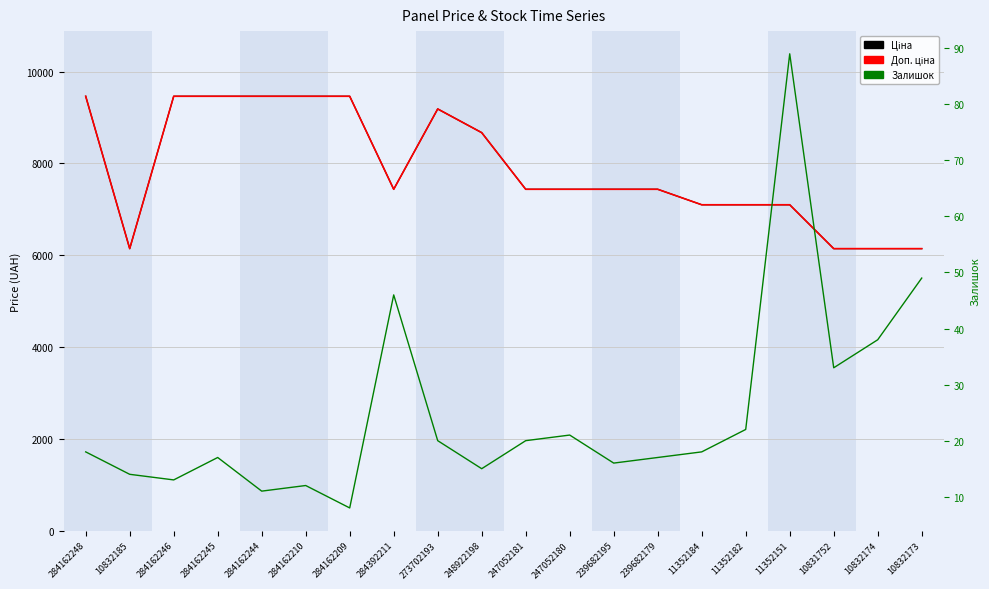

List the series in order of their peak value, highest first.

Ціна, Доп. ціна, Залишок